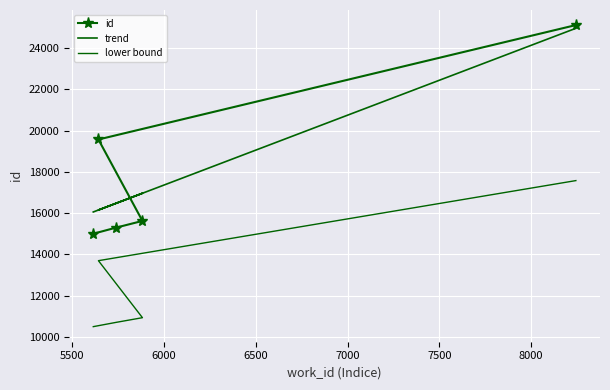

How many lines are shown in the chart?

3